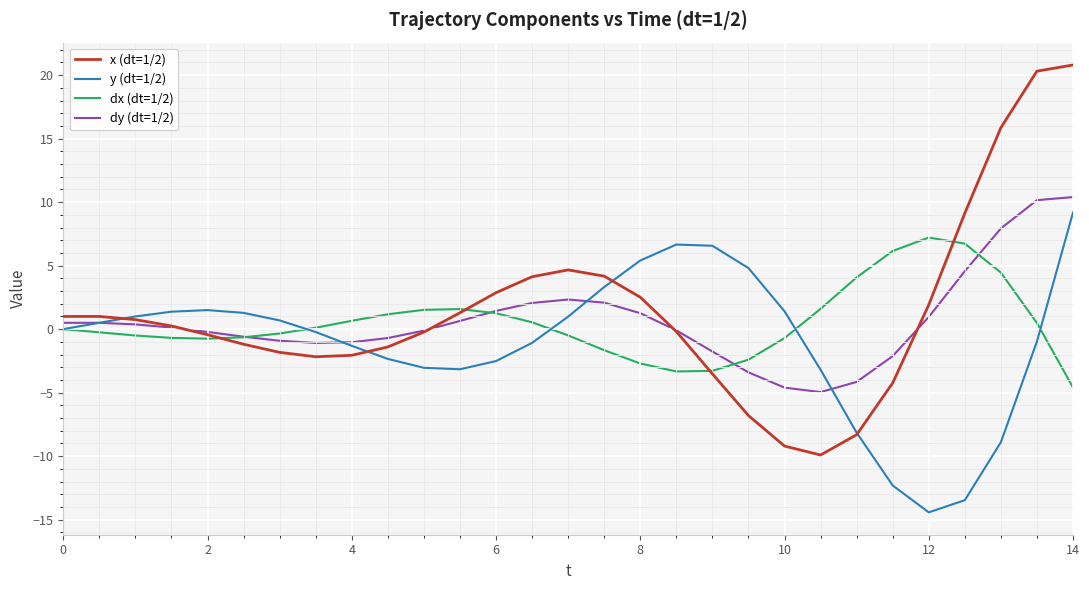

Which series has the largest range (max minus min)?

x (dt=1/2)